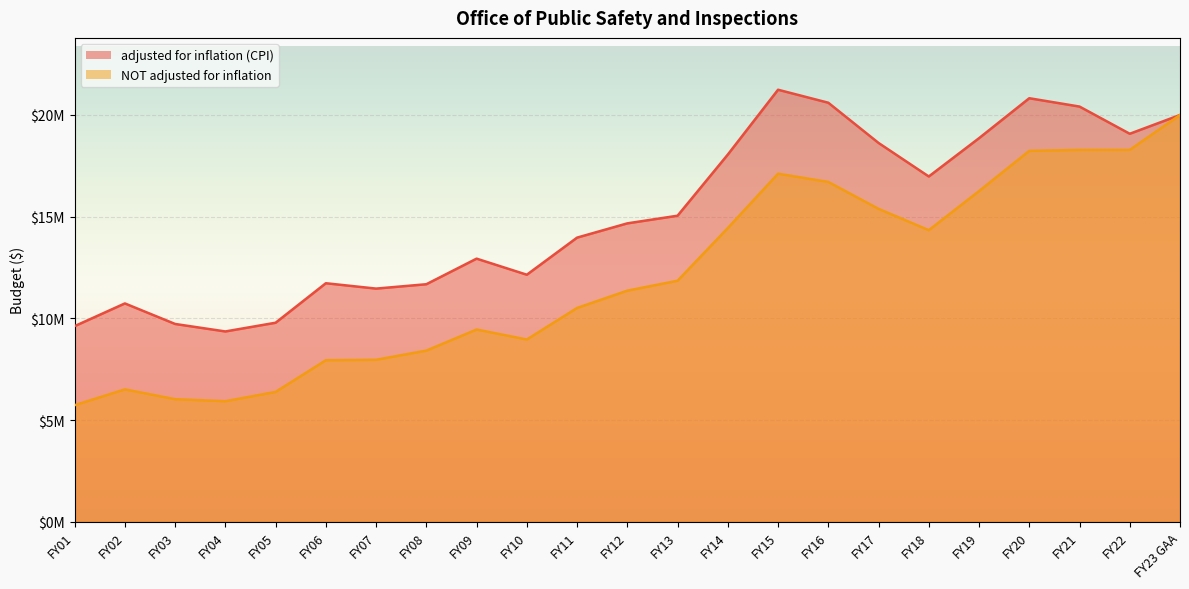

What is the sum of the NOT adjusted for inflation values at FY11 and FY19?

26769705